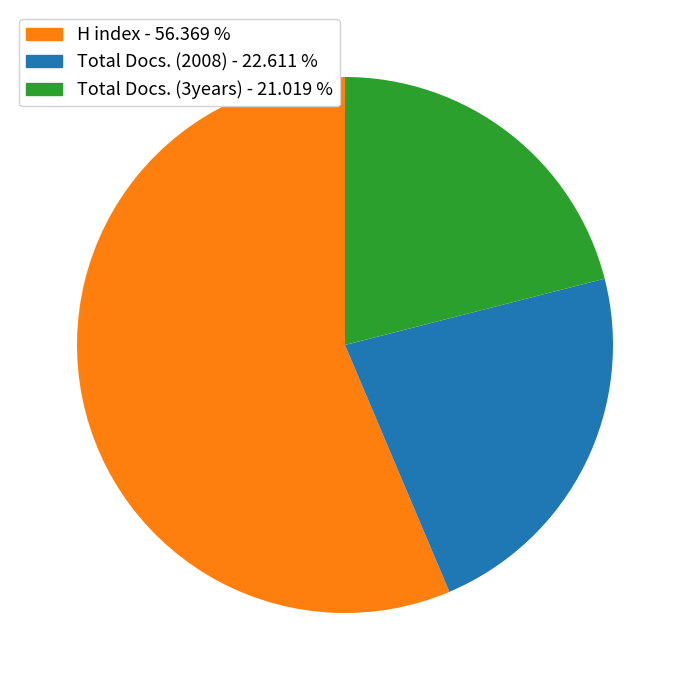

Is there a majority slice in this chart?

Yes